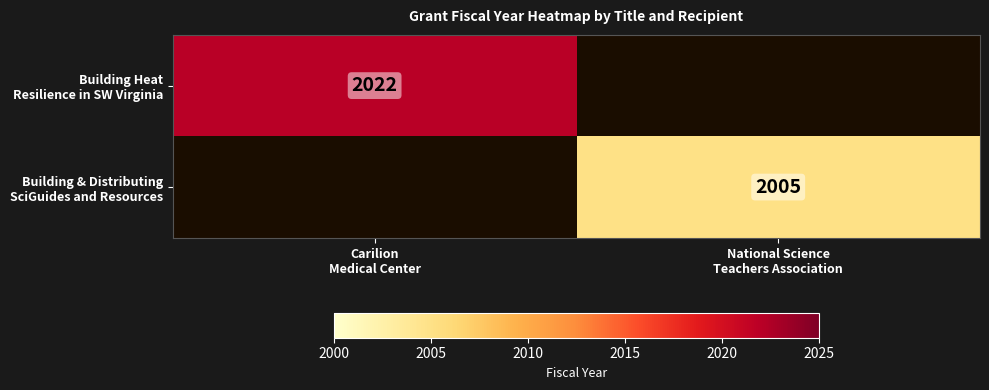

At how many categories does at least one series exceed 2008?

1